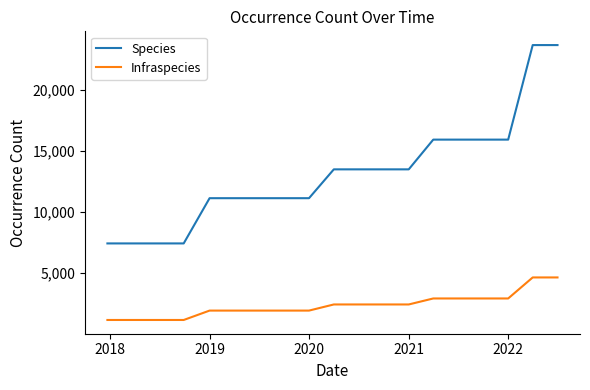

True or false: Infraspecies and Species intersect in this chart.

False